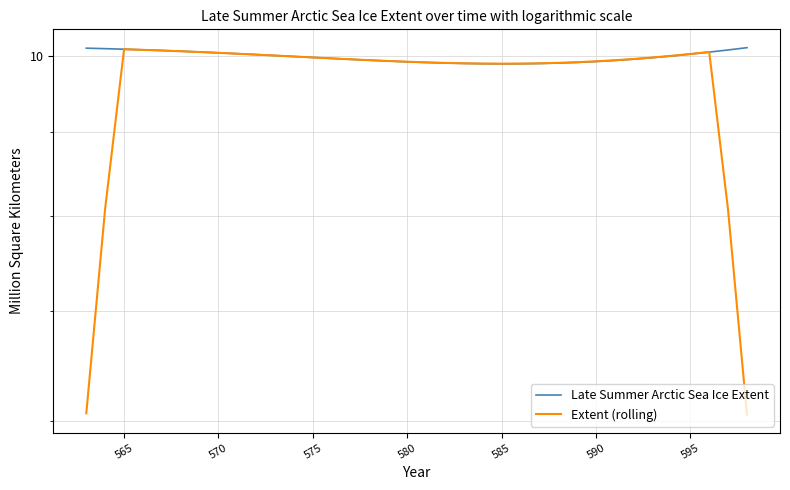

Reading left to right, transcribe all the data shown in this chart.

Late Summer Arctic Sea Ice Extent: 10.1	10.1	10.1	10.1	10.1	10.1	10.1	10.1	10.0	10.0	10.0	10.0	10.0	10.0	10.0	9.9	9.9	9.9	9.9	9.9	9.9	9.9	9.9	9.9	9.9	9.9	9.9	9.9	9.9	10.0	10.0	10.0	10.0	10.1	10.1	10.1
Extent (rolling): 6.1	8.1	10.1	10.1	10.1	10.1	10.1	10.1	10.0	10.0	10.0	10.0	10.0	10.0	10.0	9.9	9.9	9.9	9.9	9.9	9.9	9.9	9.9	9.9	9.9	9.9	9.9	9.9	9.9	10.0	10.0	10.0	10.0	10.1	8.1	6.1